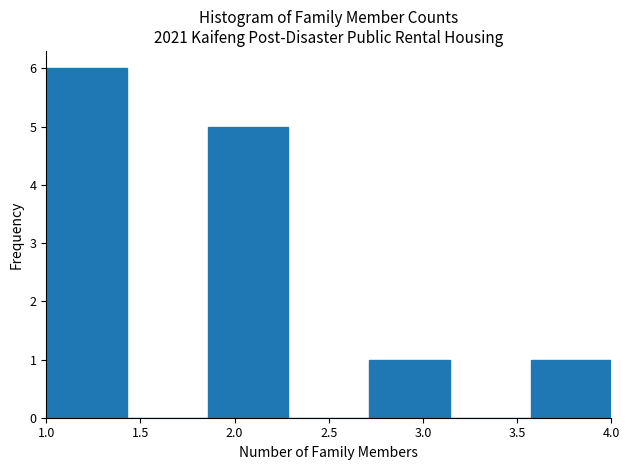

Reading left to right, transcribe this chart: for each bar, give the range it covers on the x-axis and its height. Neither the bar edges nor the heights are printed on the chart, so give them approximately, as read against the axes.

1.00 to 1.45: 6
1.45 to 1.85: 0
1.85 to 2.30: 5
2.30 to 2.70: 0
2.70 to 3.15: 1
3.15 to 3.55: 0
3.55 to 4.00: 1